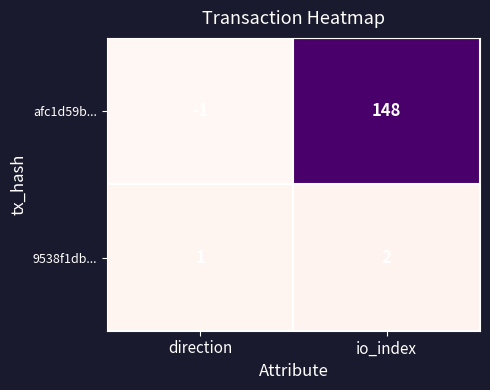

How many values in afc1d59b... are above zero?

1